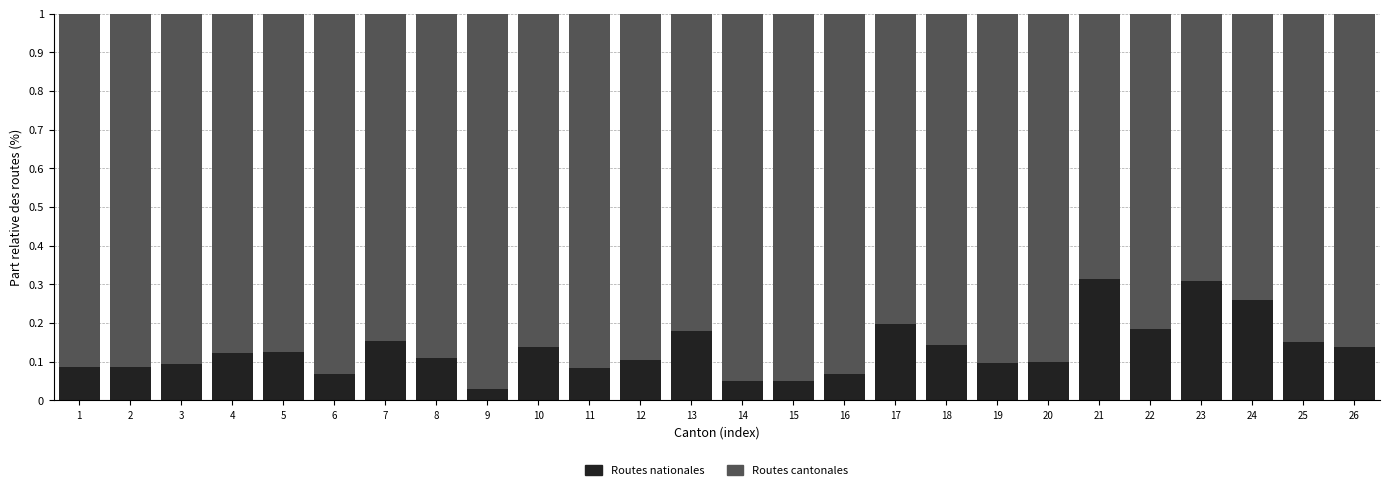

The Routes nationales series shows 0.1 at 14. True or false?

True